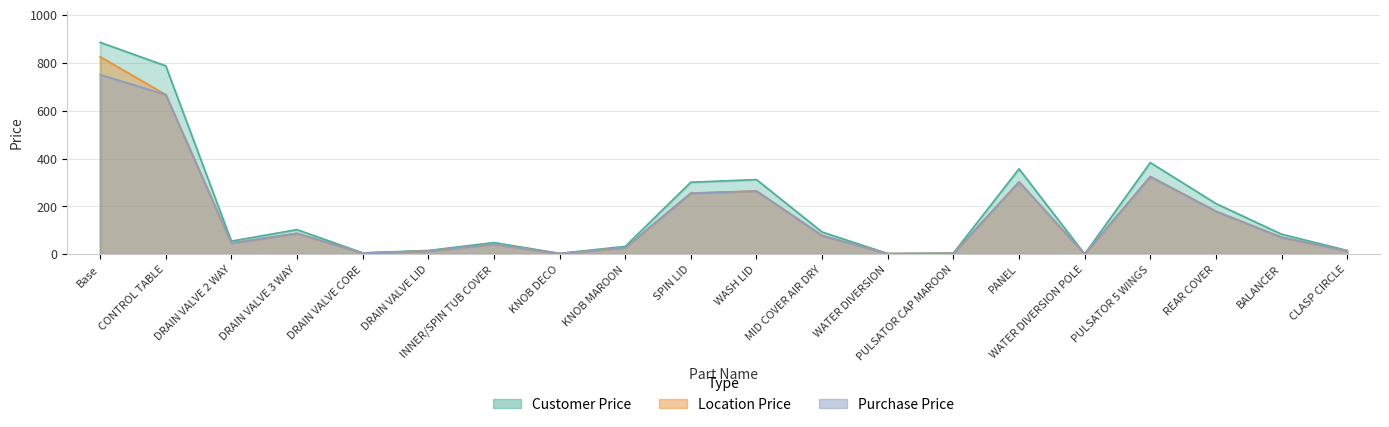

At BALANCER, list the series in order from largest to smallest.

Customer Price, Location Price, Purchase Price